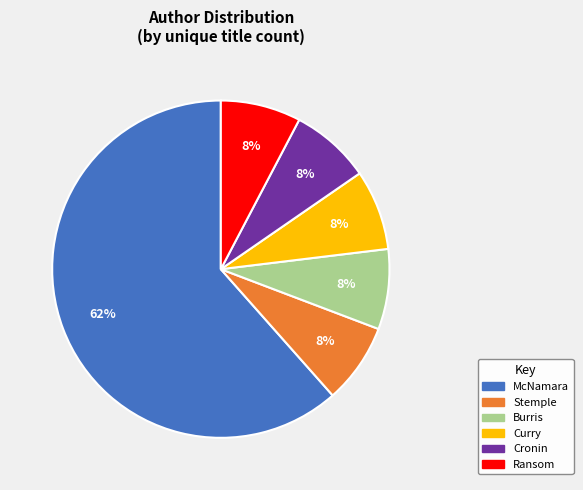

Does any single category account for the majority?

Yes